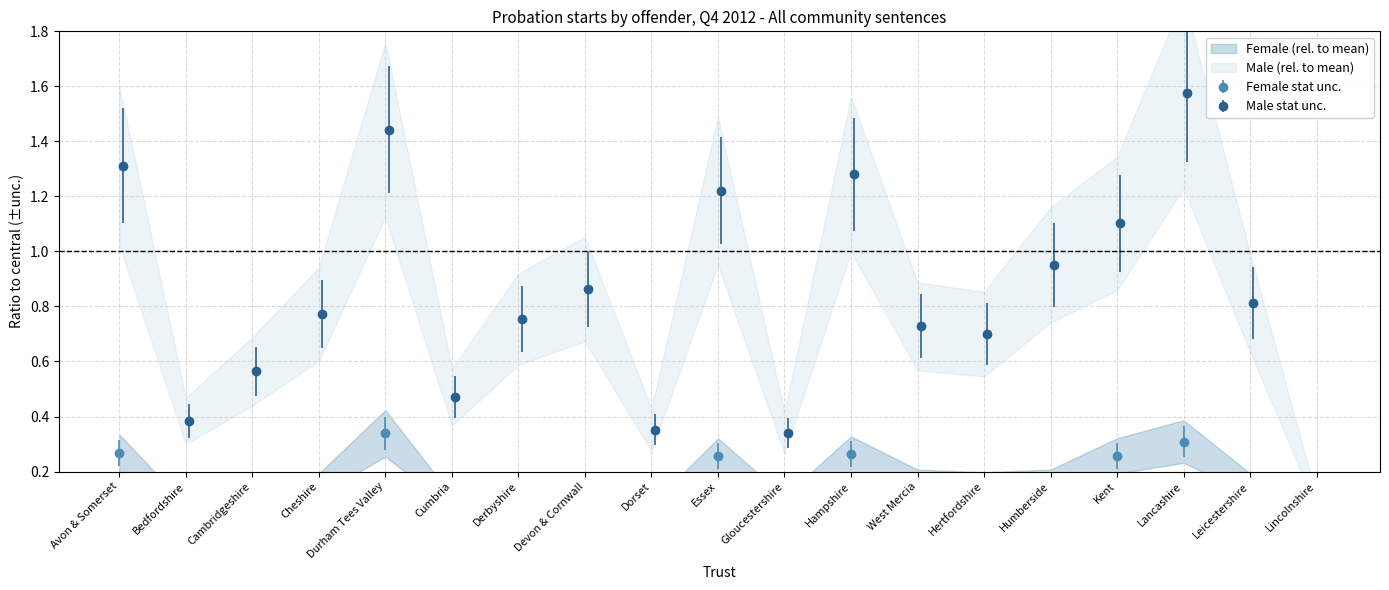

What is the maximum value shown in the chart?

1.6